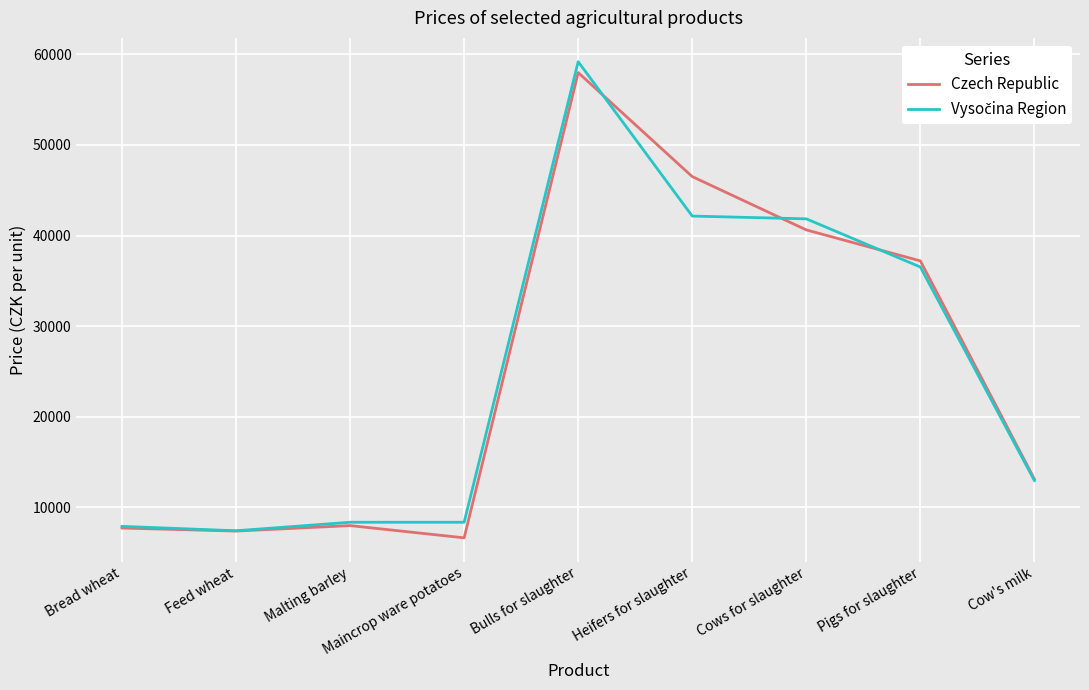

What is the total value across all series at Heifers for slaughter?

88657